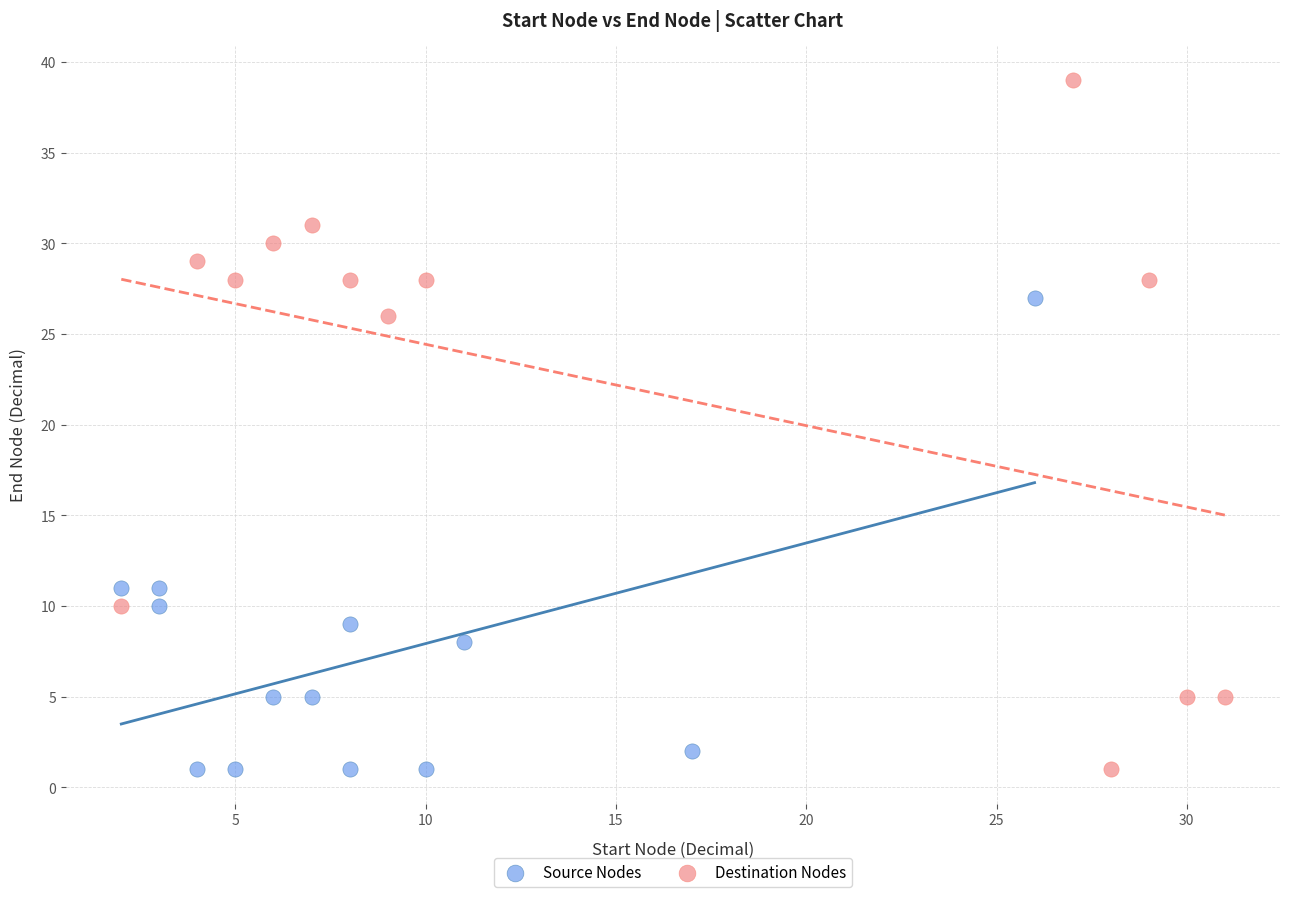

Which series reaches the maximum Y coordinate?

Destination Nodes